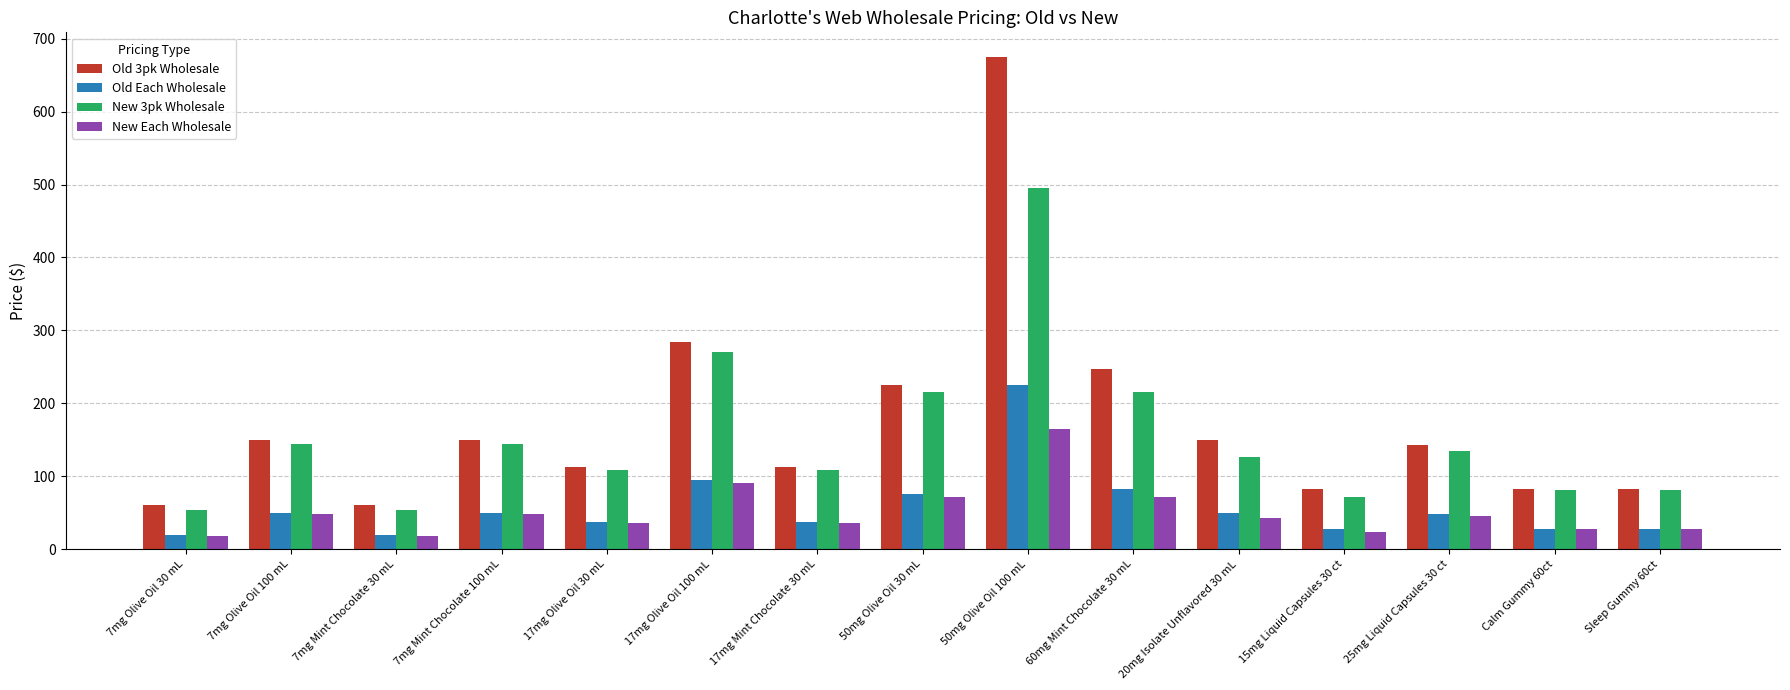

Is the value of Old Each Wholesale at 50mg Olive Oil 100 mL greater than the value of New Each Wholesale at 7mg Mint Chocolate 30 mL?

Yes